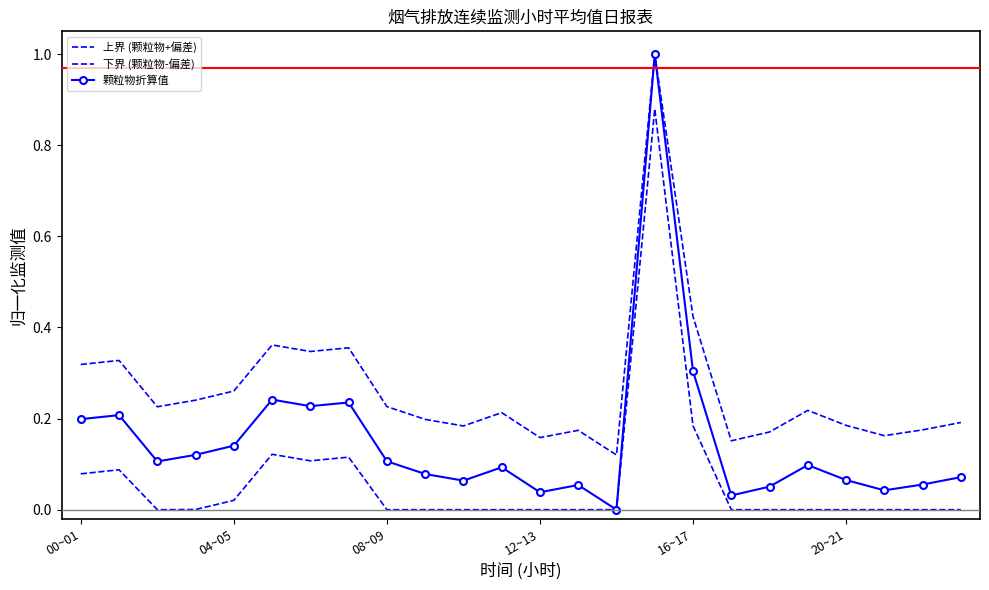

Which category has the highest value in the 上界 (颗粒物+偏差) series?

15